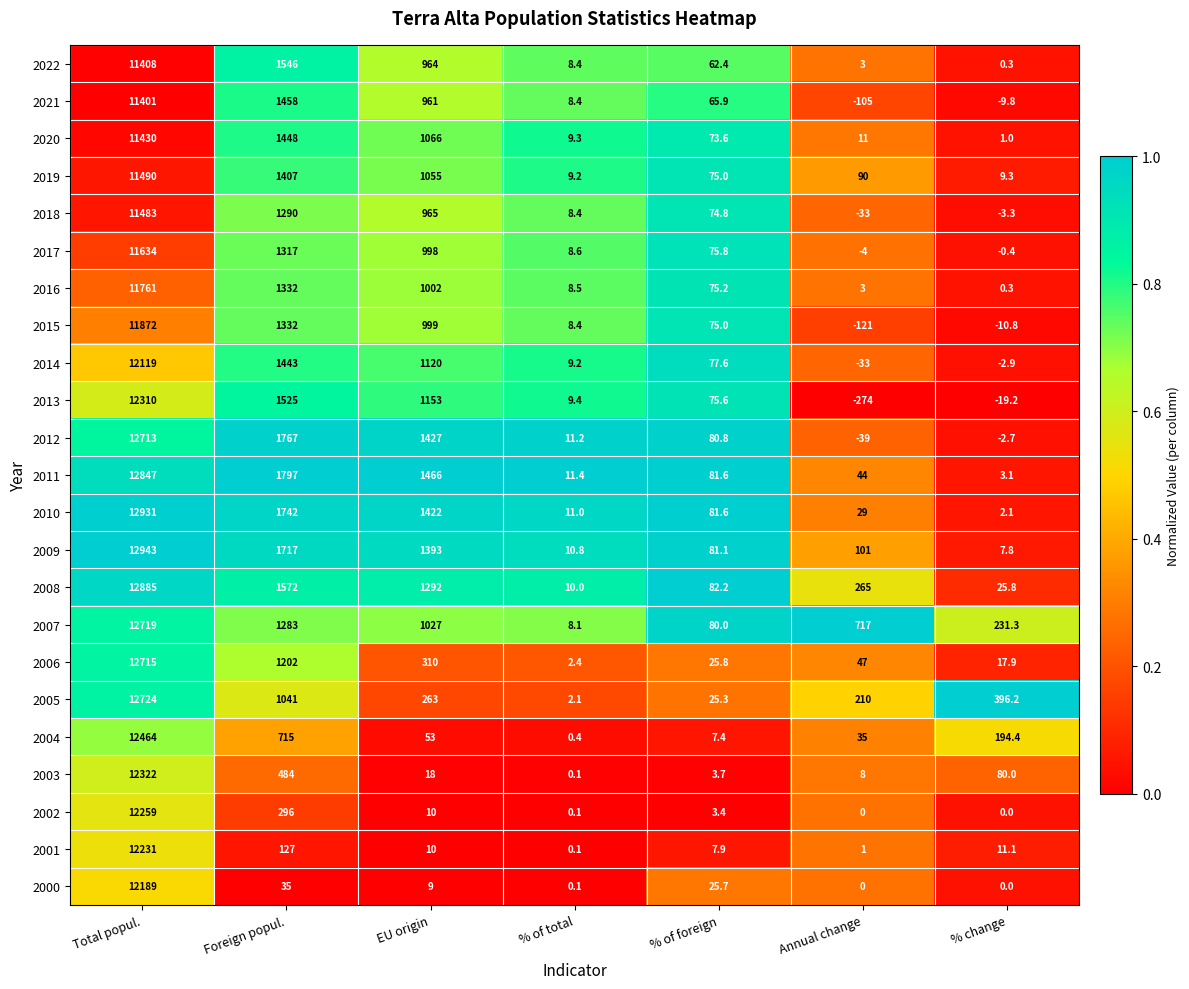

What is the total value across all series at % of total?

155.6